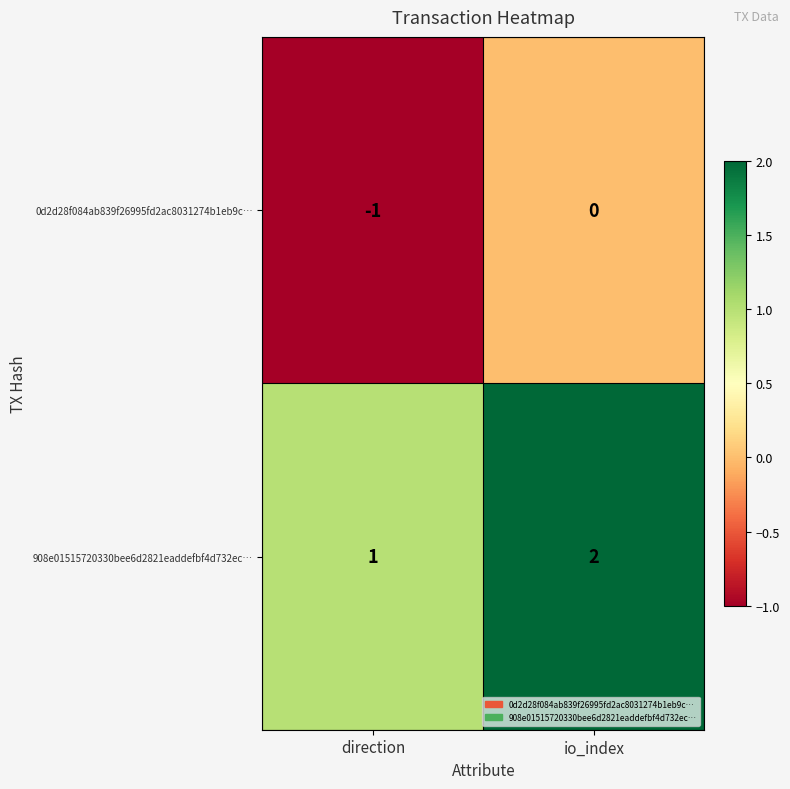

What is the sum of all 908e01515720330bee6d2821eaddefbf4d732ec… values?

3